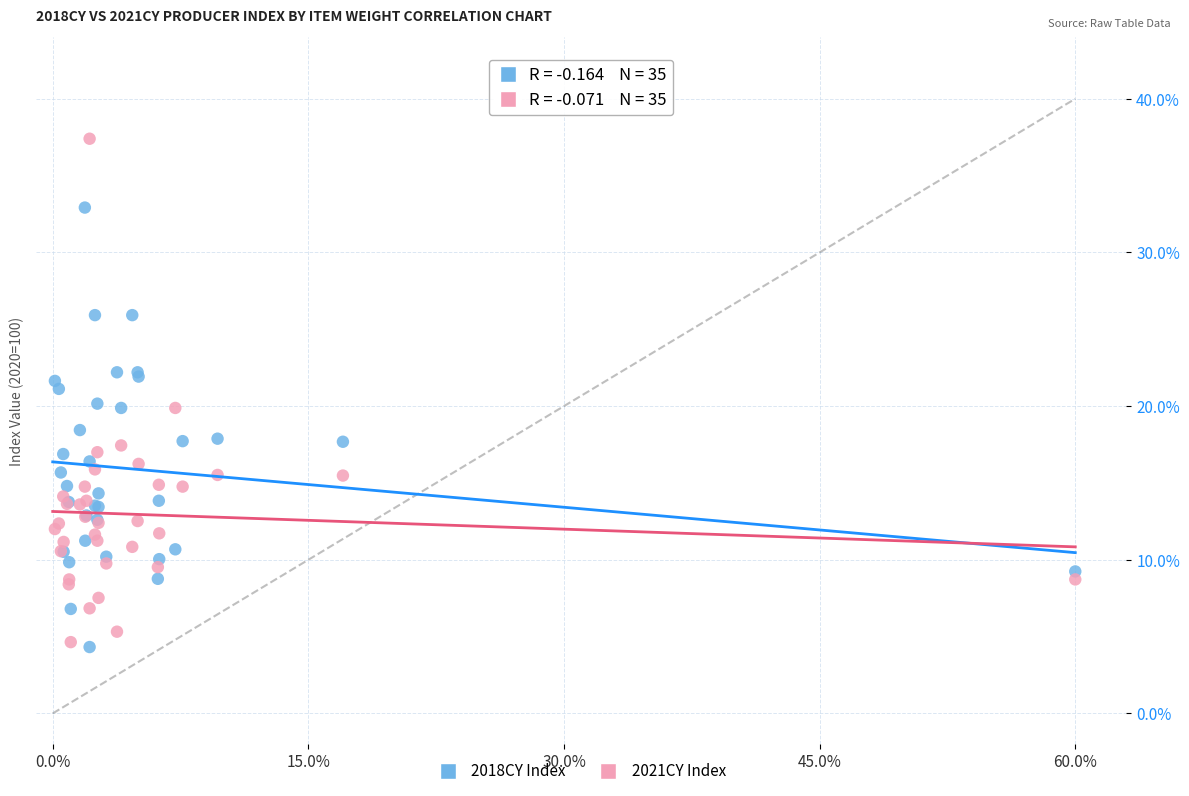

What is the X range (max minus min) for the scatter plot?

59.9